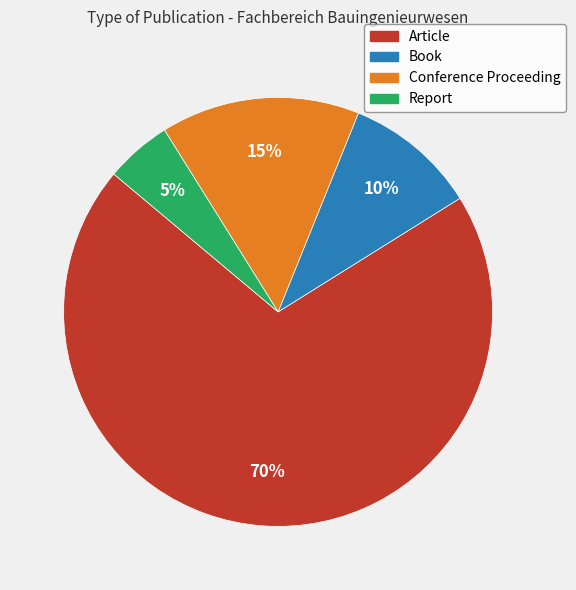

How many segments does this pie chart have?

4